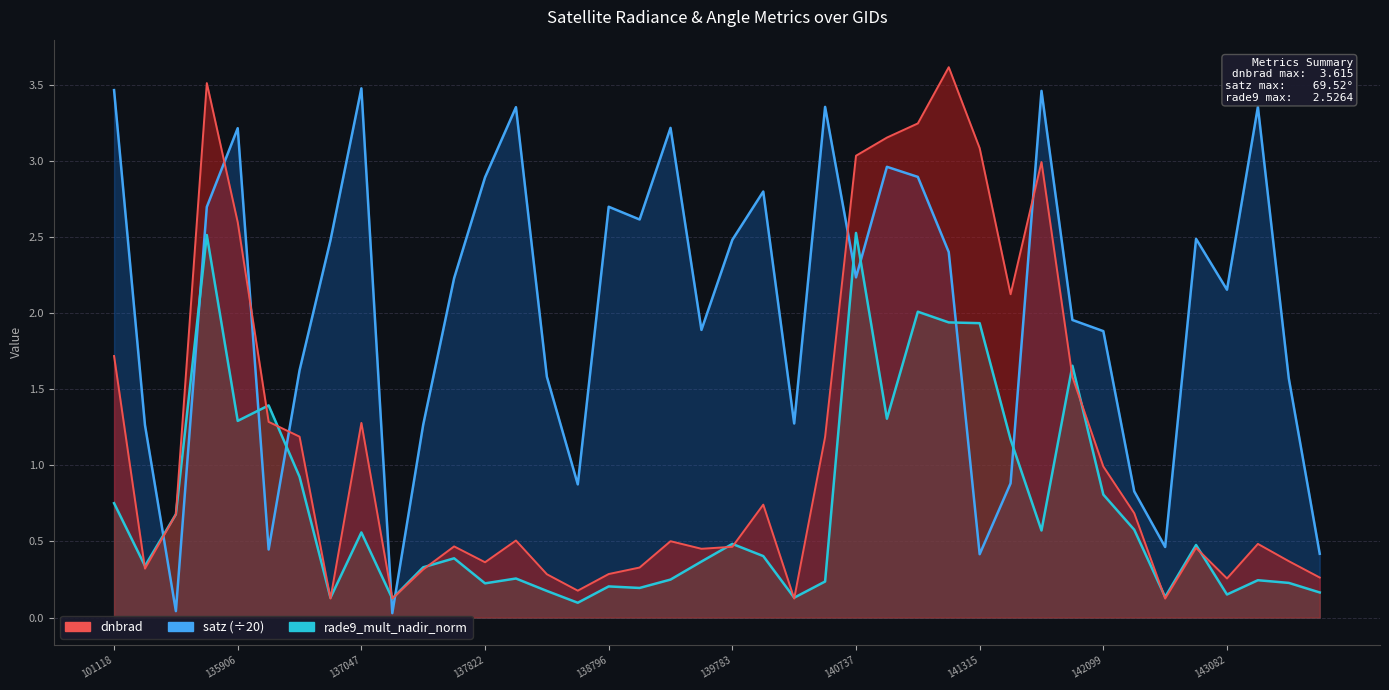

In dnbrad, how many points are higher than both neighbors (excluding endpoints)?

10